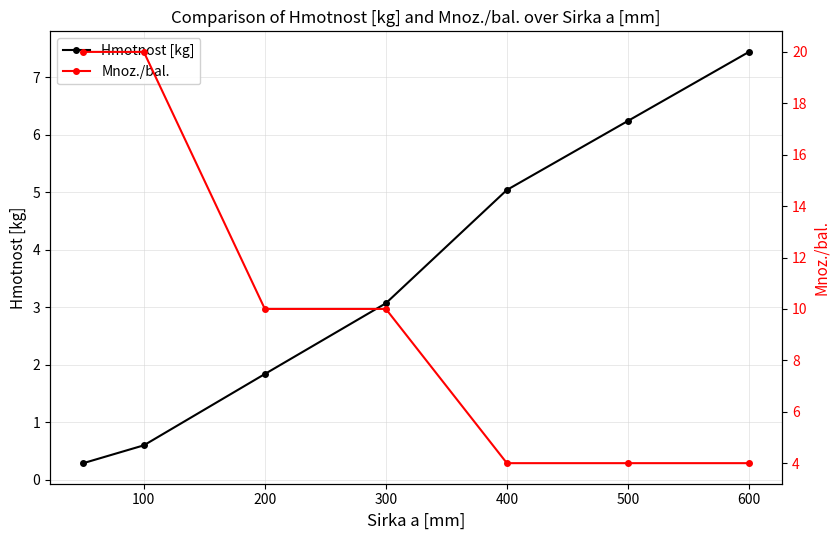

What is the value of the Mnoz./bal. point at the 3rd from the left?

10.0